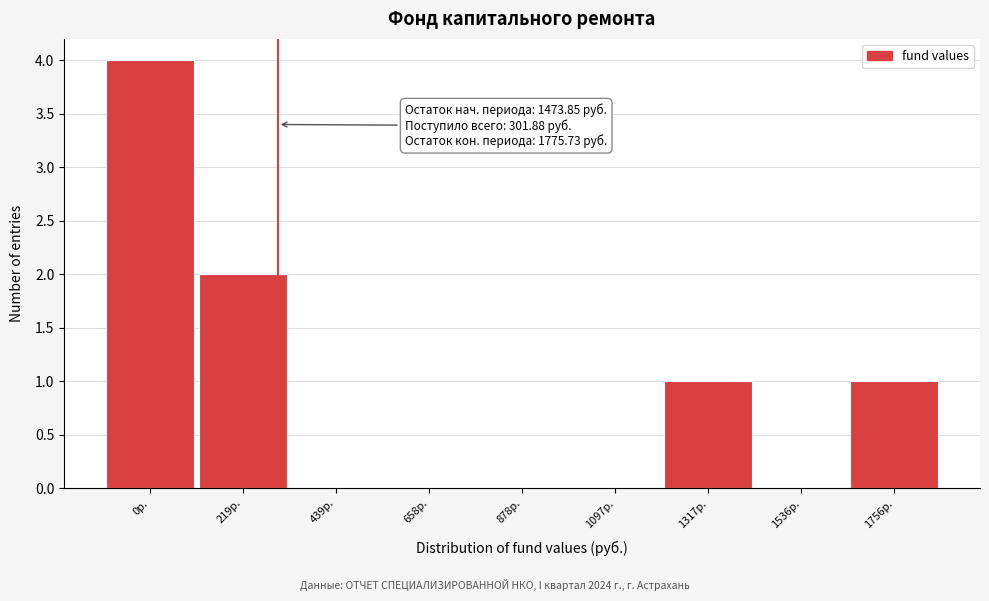

Reading left to right, transcribe all the data shown in this chart.

0р.=4	219р.=2	439р.=0	658р.=0	878р.=0	1097р.=0	1317р.=1	1536р.=0	1756р.=1